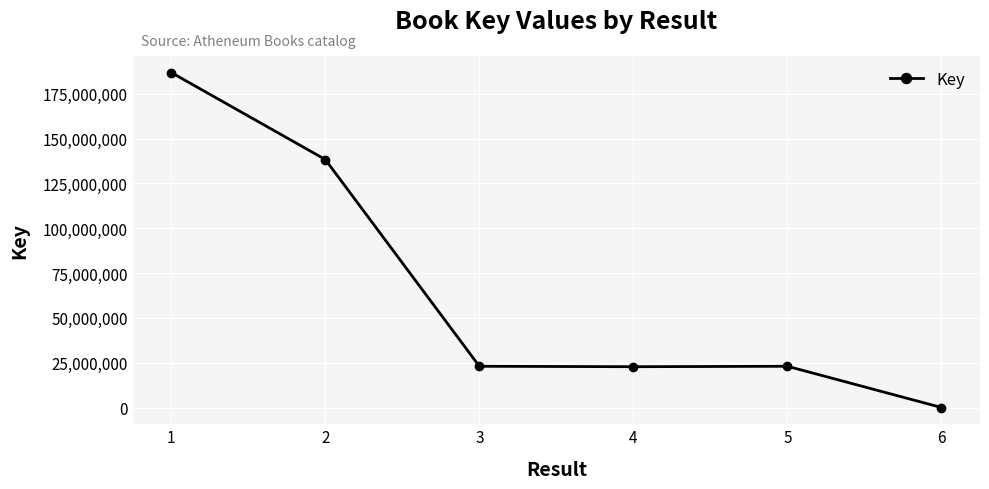

What is the minimum value shown in the chart?

6349